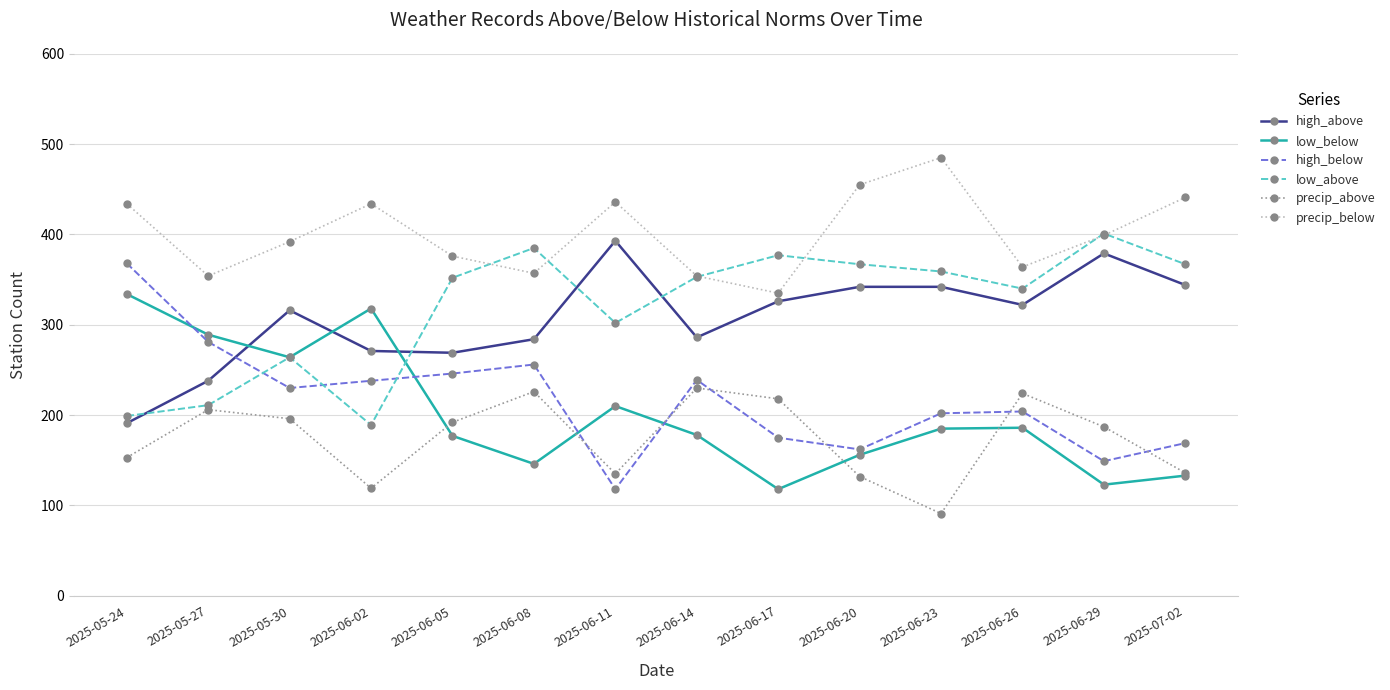

What is the value of the precip_below point at the 8th from the left?

354